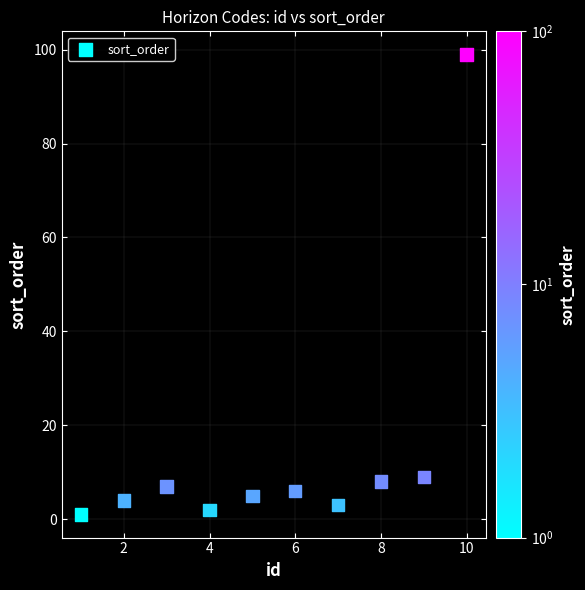

What is the average X value?

6